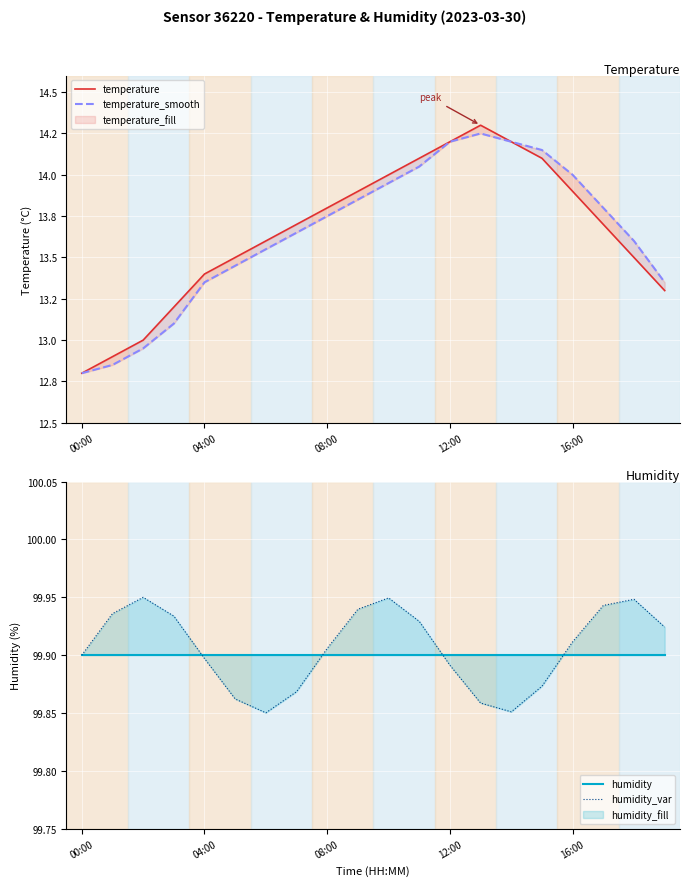

What position from the right is 13?

7